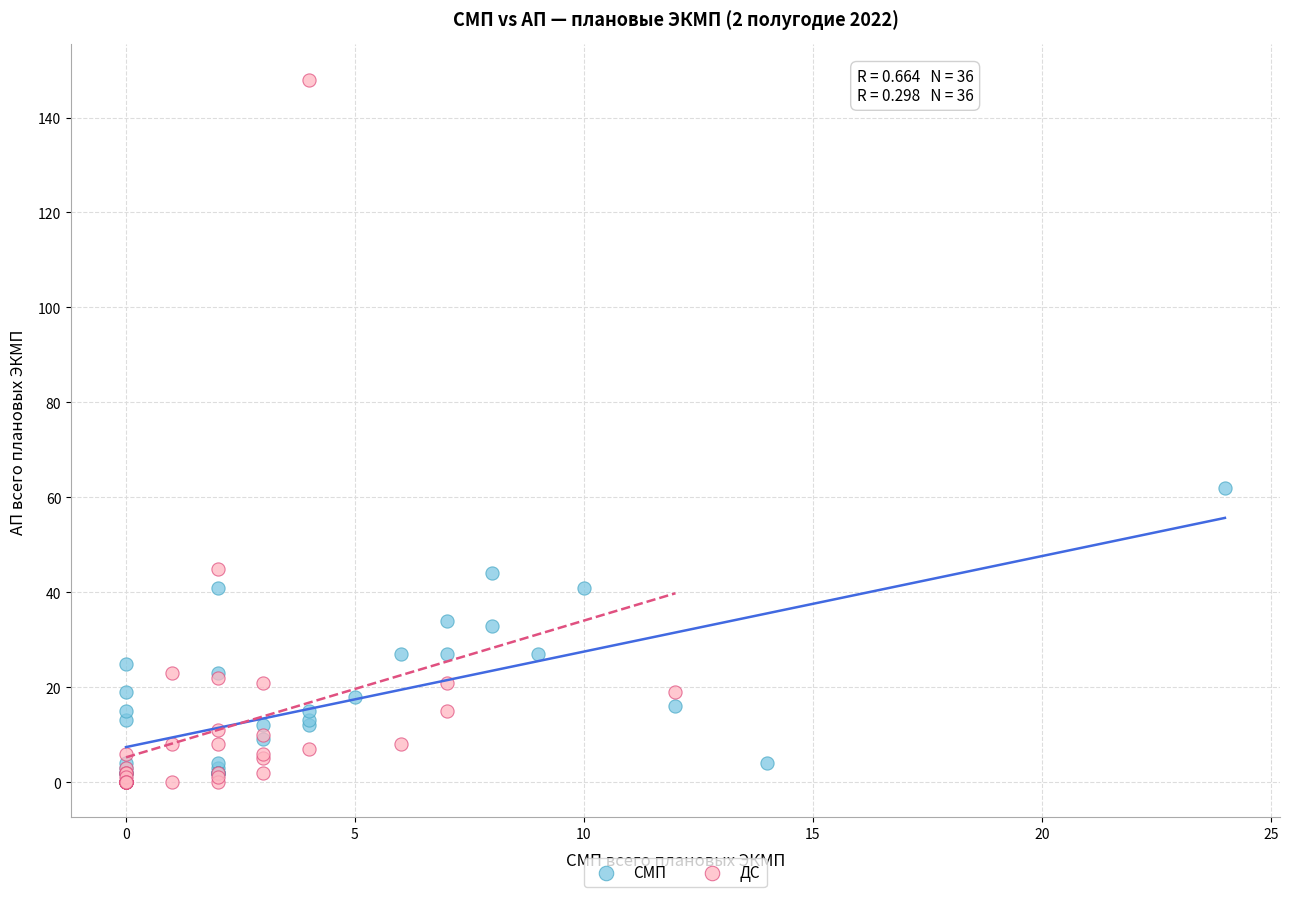

Which series has the widest spread of Y values?

ДС